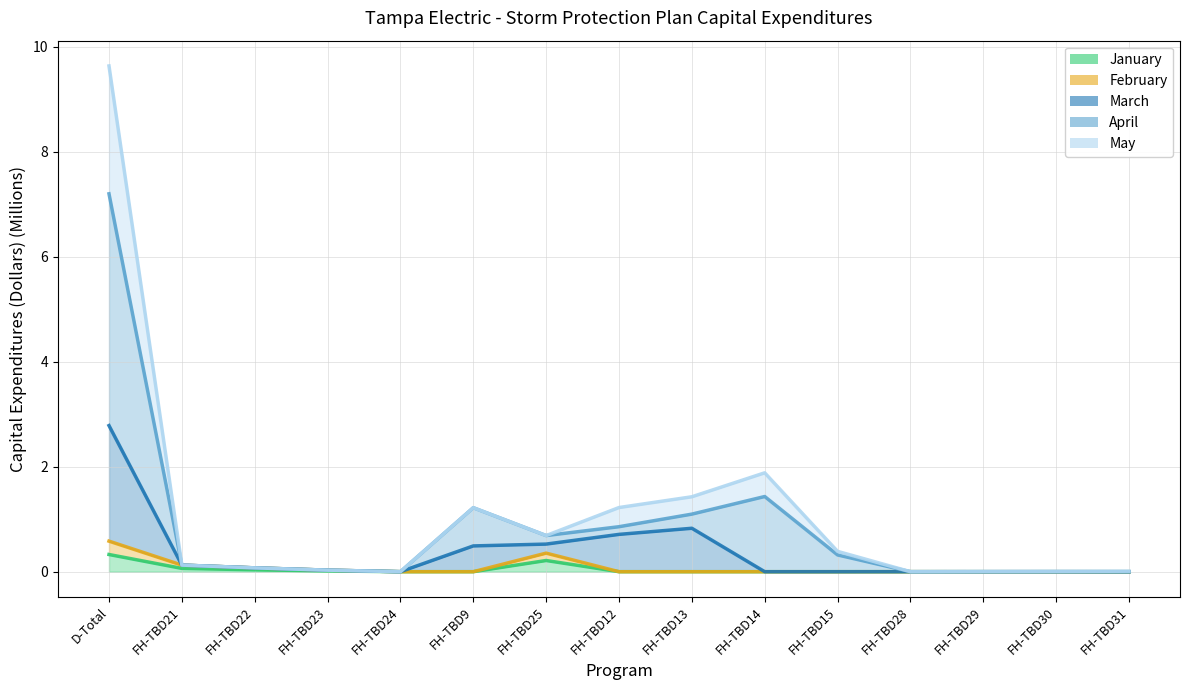

How many data points does each series have?

15